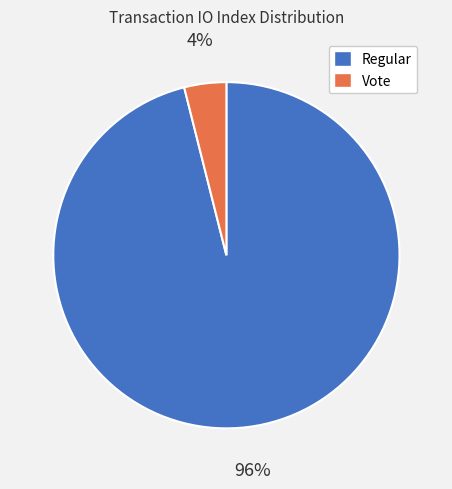

To the nearest percent, what is the difference between the largest and smallest slice percentages?

92%